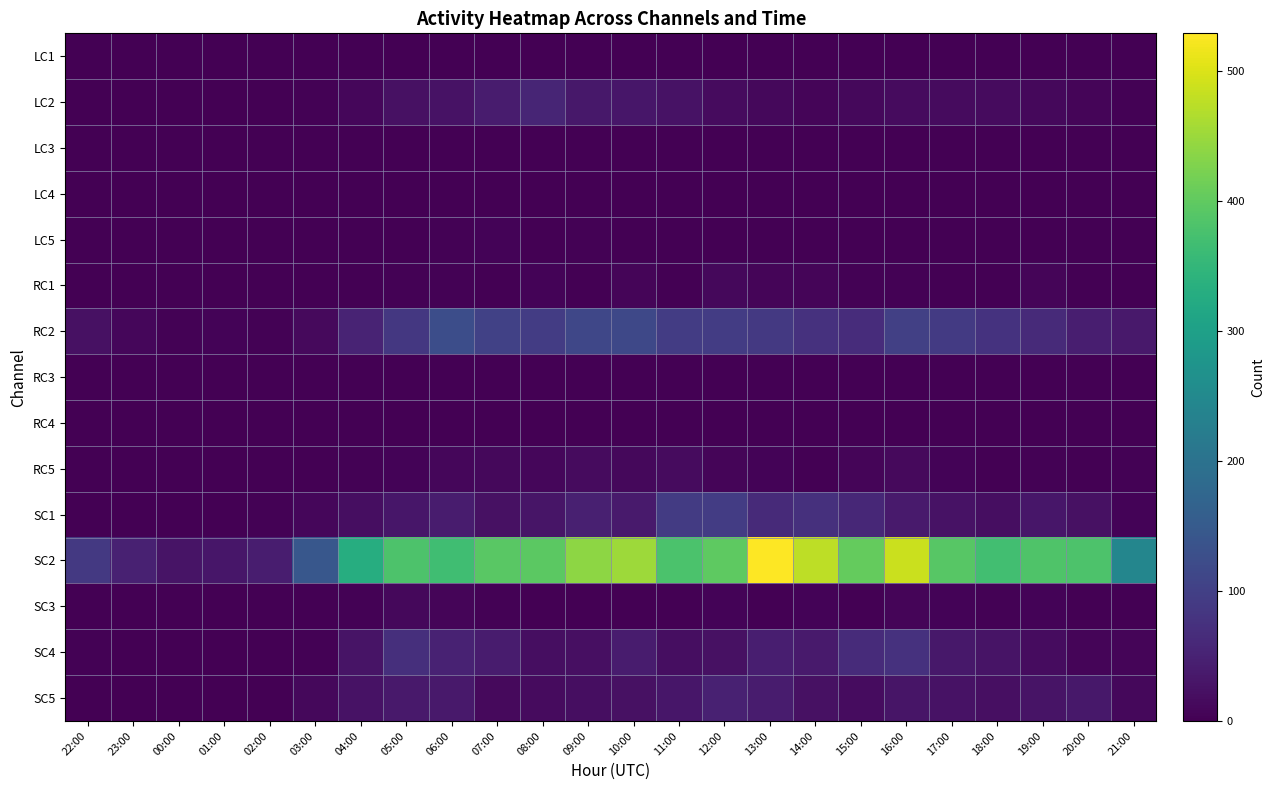

Reading right to left, transcribe all the data shown in this chart.

LC1: 21:00=0	20:00=0	19:00=0	18:00=0	17:00=0	16:00=0	15:00=0	14:00=0	13:00=0	12:00=0	11:00=0	10:00=0	09:00=0	08:00=0	07:00=0	06:00=1	05:00=0	04:00=0	03:00=0	02:00=0	01:00=0	00:00=0	23:00=0	22:00=0
LC2: 21:00=4	20:00=7	19:00=11	18:00=16	17:00=16	16:00=15	15:00=11	14:00=7	13:00=12	12:00=15	11:00=26	10:00=31	09:00=35	08:00=54	07:00=40	06:00=25	05:00=24	04:00=10	03:00=3	02:00=0	01:00=0	00:00=1	23:00=1	22:00=1
LC3: 21:00=0	20:00=0	19:00=0	18:00=0	17:00=0	16:00=0	15:00=0	14:00=0	13:00=0	12:00=0	11:00=0	10:00=0	09:00=0	08:00=0	07:00=0	06:00=0	05:00=0	04:00=0	03:00=0	02:00=0	01:00=0	00:00=0	23:00=0	22:00=0
LC4: 21:00=0	20:00=0	19:00=0	18:00=0	17:00=0	16:00=0	15:00=0	14:00=0	13:00=0	12:00=0	11:00=0	10:00=0	09:00=0	08:00=0	07:00=0	06:00=0	05:00=0	04:00=0	03:00=0	02:00=0	01:00=0	00:00=0	23:00=0	22:00=0
LC5: 21:00=0	20:00=0	19:00=0	18:00=0	17:00=0	16:00=2	15:00=0	14:00=0	13:00=0	12:00=0	11:00=1	10:00=1	09:00=4	08:00=2	07:00=5	06:00=3	05:00=0	04:00=0	03:00=2	02:00=0	01:00=0	00:00=0	23:00=0	22:00=1
RC1: 21:00=0	20:00=0	19:00=7	18:00=2	17:00=1	16:00=4	15:00=3	14:00=8	13:00=7	12:00=11	11:00=2	10:00=8	09:00=0	08:00=5	07:00=2	06:00=3	05:00=3	04:00=0	03:00=0	02:00=0	01:00=1	00:00=1	23:00=0	22:00=1
RC2: 21:00=36	20:00=44	19:00=62	18:00=78	17:00=90	16:00=101	15:00=67	14:00=76	13:00=87	12:00=93	11:00=93	10:00=114	09:00=113	08:00=93	07:00=103	06:00=124	05:00=85	04:00=52	03:00=14	02:00=3	01:00=5	00:00=4	23:00=9	22:00=24
RC3: 21:00=0	20:00=0	19:00=0	18:00=0	17:00=1	16:00=0	15:00=0	14:00=0	13:00=1	12:00=0	11:00=0	10:00=1	09:00=1	08:00=0	07:00=0	06:00=0	05:00=0	04:00=0	03:00=0	02:00=0	01:00=0	00:00=0	23:00=0	22:00=0
RC4: 21:00=0	20:00=0	19:00=0	18:00=0	17:00=0	16:00=0	15:00=0	14:00=0	13:00=1	12:00=0	11:00=0	10:00=1	09:00=0	08:00=0	07:00=0	06:00=0	05:00=1	04:00=1	03:00=0	02:00=0	01:00=0	00:00=0	23:00=0	22:00=0
RC5: 21:00=4	20:00=2	19:00=3	18:00=1	17:00=6	16:00=13	15:00=8	14:00=1	13:00=6	12:00=8	11:00=15	10:00=11	09:00=16	08:00=10	07:00=11	06:00=9	05:00=5	04:00=4	03:00=1	02:00=0	01:00=0	00:00=0	23:00=0	22:00=0
SC1: 21:00=6	20:00=23	19:00=32	18:00=20	17:00=25	16:00=39	15:00=58	14:00=74	13:00=63	12:00=95	11:00=92	10:00=39	09:00=46	08:00=29	07:00=23	06:00=41	05:00=32	04:00=20	03:00=10	02:00=4	01:00=0	00:00=0	23:00=0	22:00=1
SC2: 21:00=242	20:00=382	19:00=384	18:00=368	17:00=391	16:00=487	15:00=403	14:00=476	13:00=529	12:00=398	11:00=379	10:00=452	09:00=439	08:00=395	07:00=393	06:00=367	05:00=381	04:00=330	03:00=144	02:00=43	01:00=31	00:00=28	23:00=49	22:00=87
SC3: 21:00=1	20:00=1	19:00=5	18:00=4	17:00=6	16:00=8	15:00=1	14:00=5	13:00=2	12:00=5	11:00=2	10:00=2	09:00=2	08:00=1	07:00=4	06:00=8	05:00=12	04:00=4	03:00=2	02:00=0	01:00=0	00:00=0	23:00=0	22:00=0
SC4: 21:00=8	20:00=8	19:00=17	18:00=28	17:00=35	16:00=76	15:00=66	14:00=39	13:00=44	12:00=24	11:00=20	10:00=40	09:00=22	08:00=20	07:00=41	06:00=50	05:00=72	04:00=27	03:00=3	02:00=2	01:00=0	00:00=1	23:00=1	22:00=3
SC5: 21:00=11	20:00=35	19:00=27	18:00=22	17:00=26	16:00=29	15:00=18	14:00=23	13:00=40	12:00=48	11:00=33	10:00=23	09:00=20	08:00=15	07:00=14	06:00=36	05:00=36	04:00=25	03:00=12	02:00=0	01:00=0	00:00=0	23:00=0	22:00=1